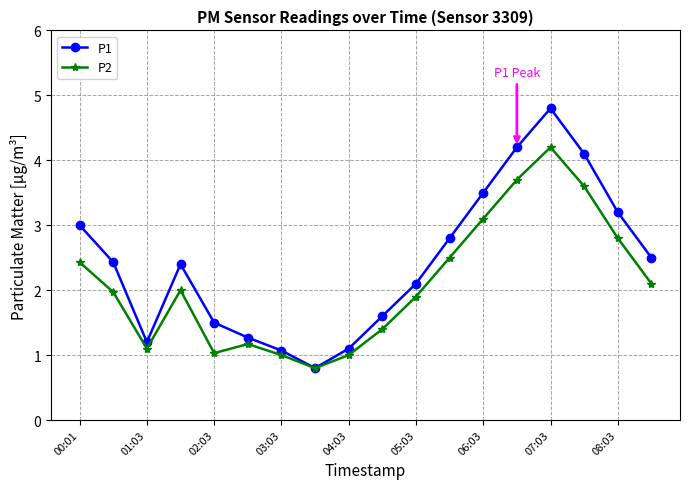

Is this an area chart (filled region under the line)?

No